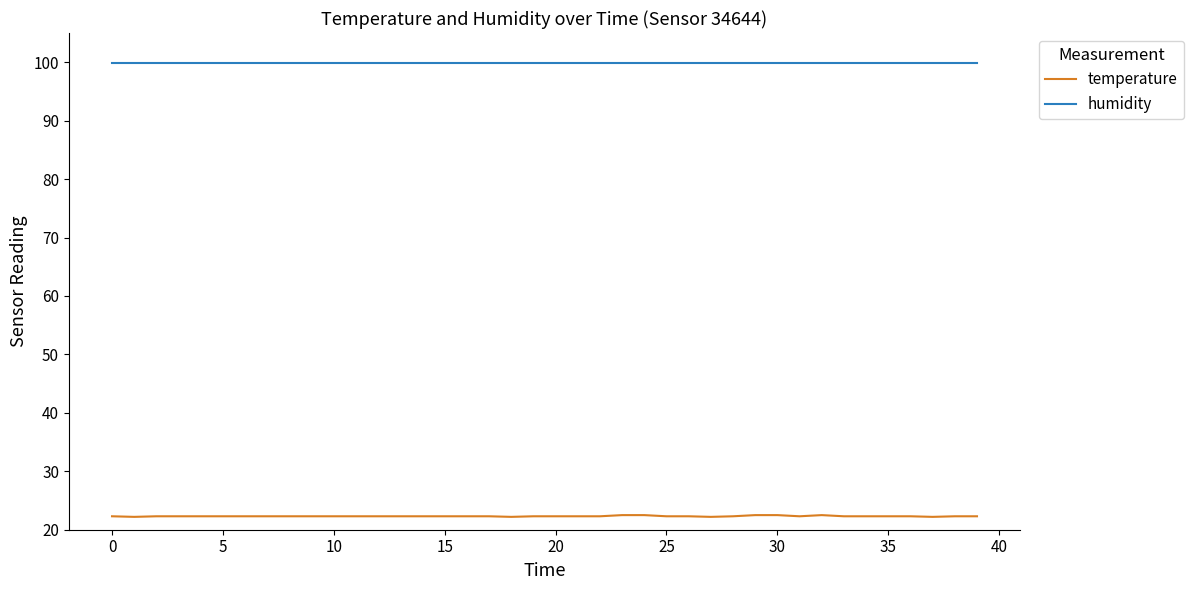

Is this an area chart (filled region under the line)?

No